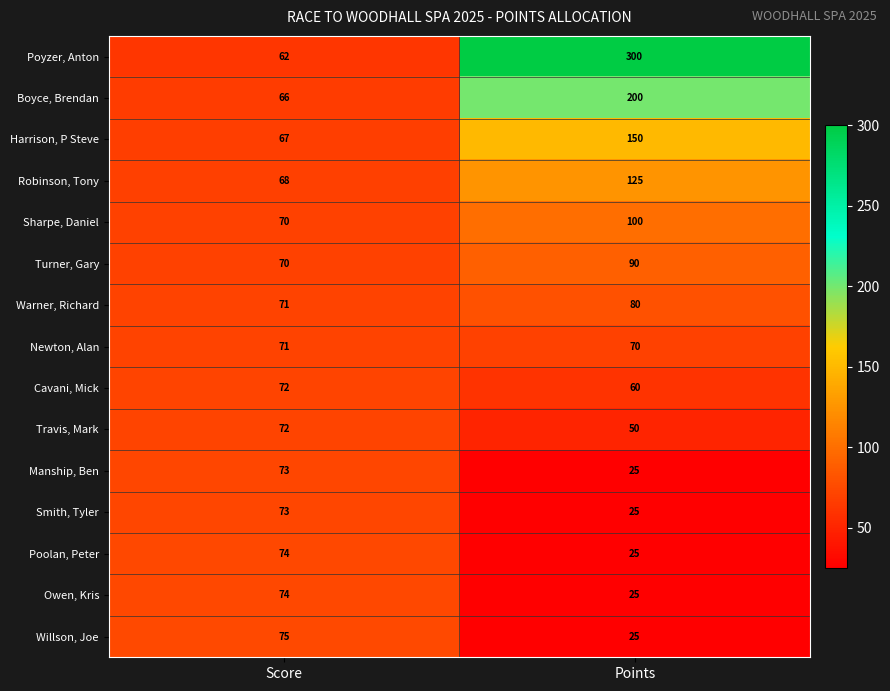

True or false: Cavani, Mick has a value of 130 at Score.

False